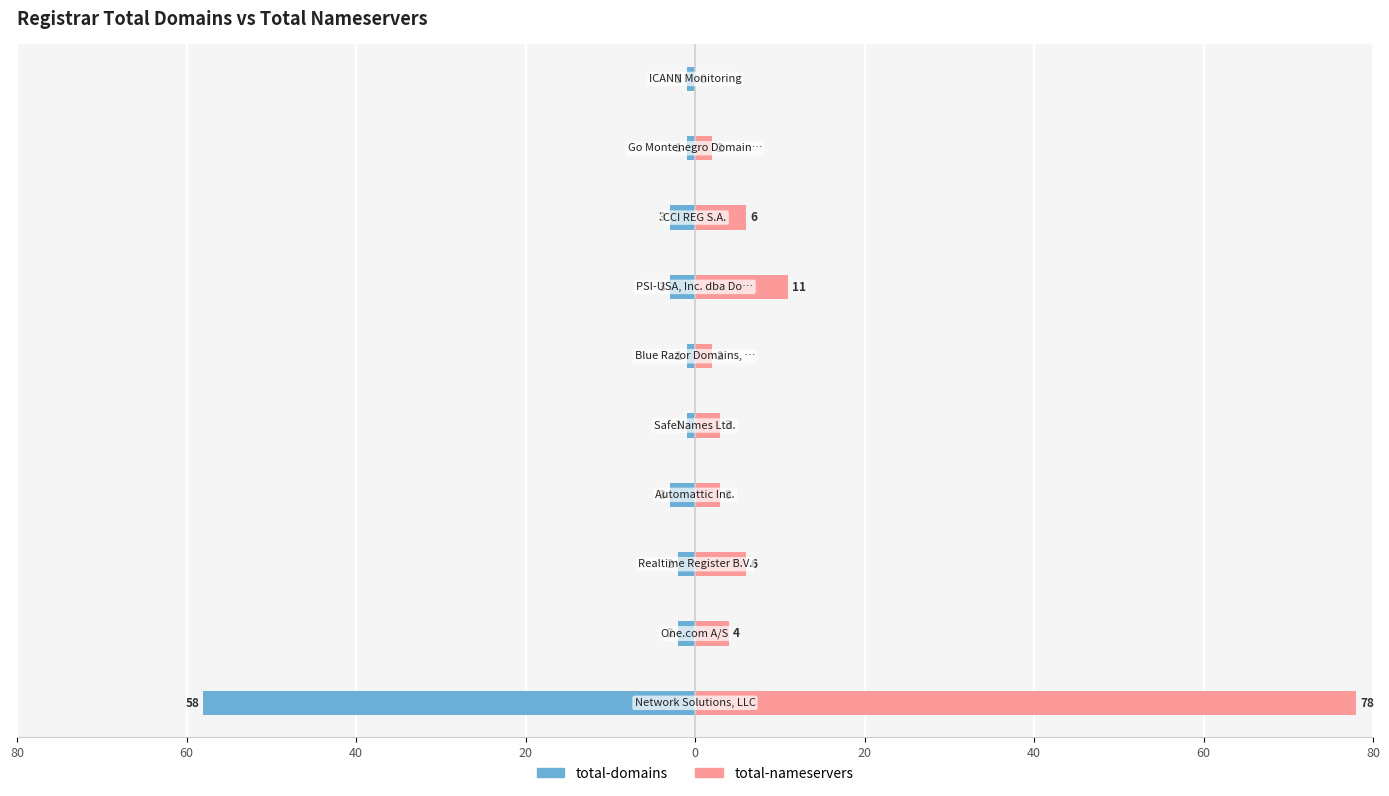

What is the smallest value displayed?

-58